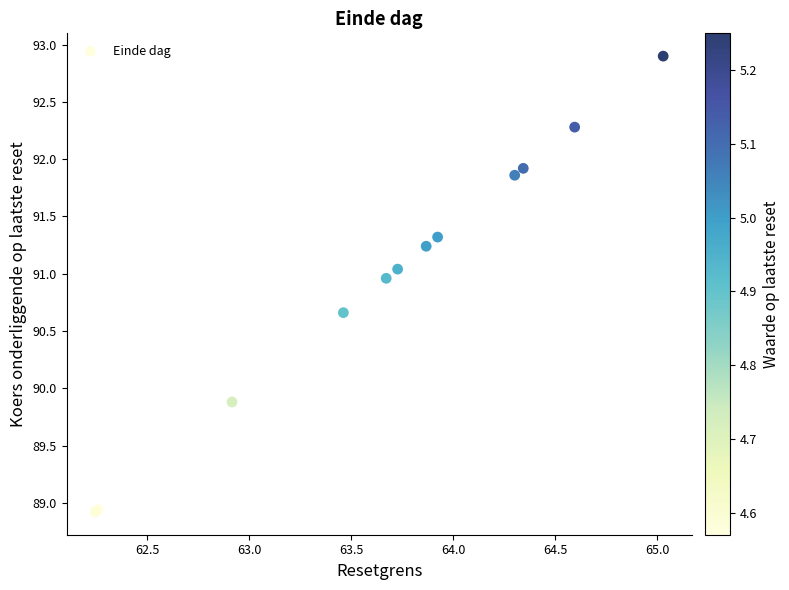

What Y value in the scatter plot is closest to 90?

89.9